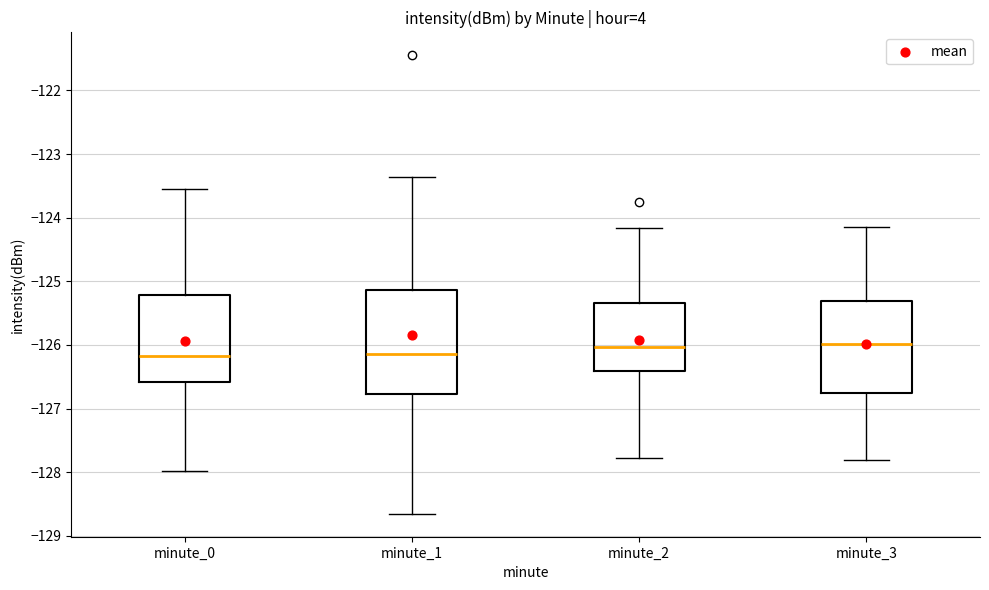

Which box is the tallest, from its lower edge to its upper edge?

minute_1